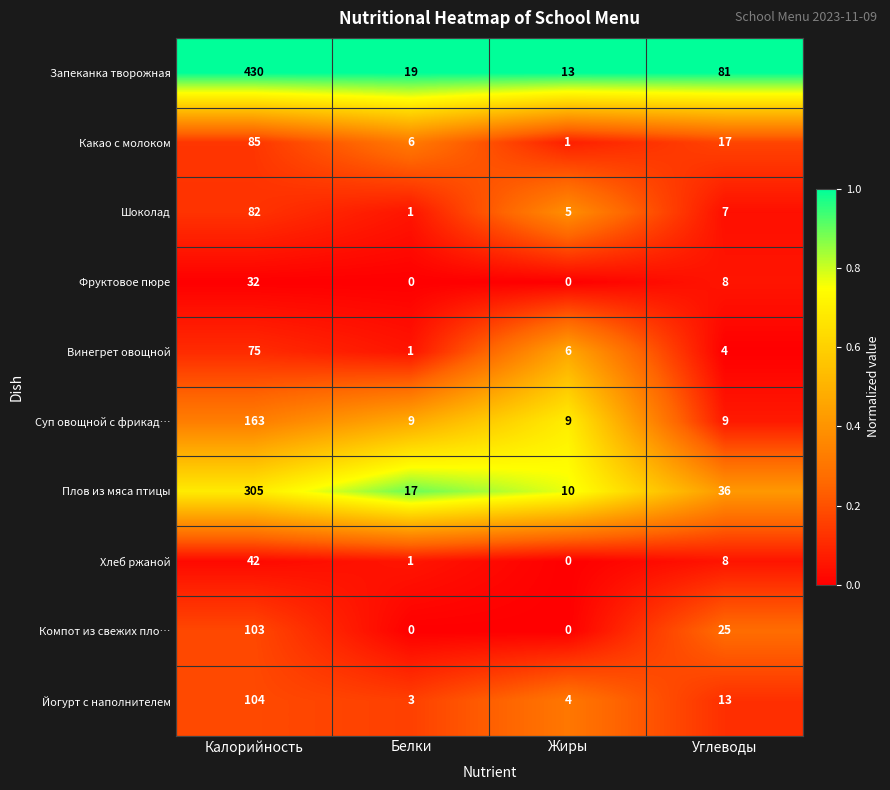

True or false: Компот из свежих пло… has a value of 0 at Жиры.

True